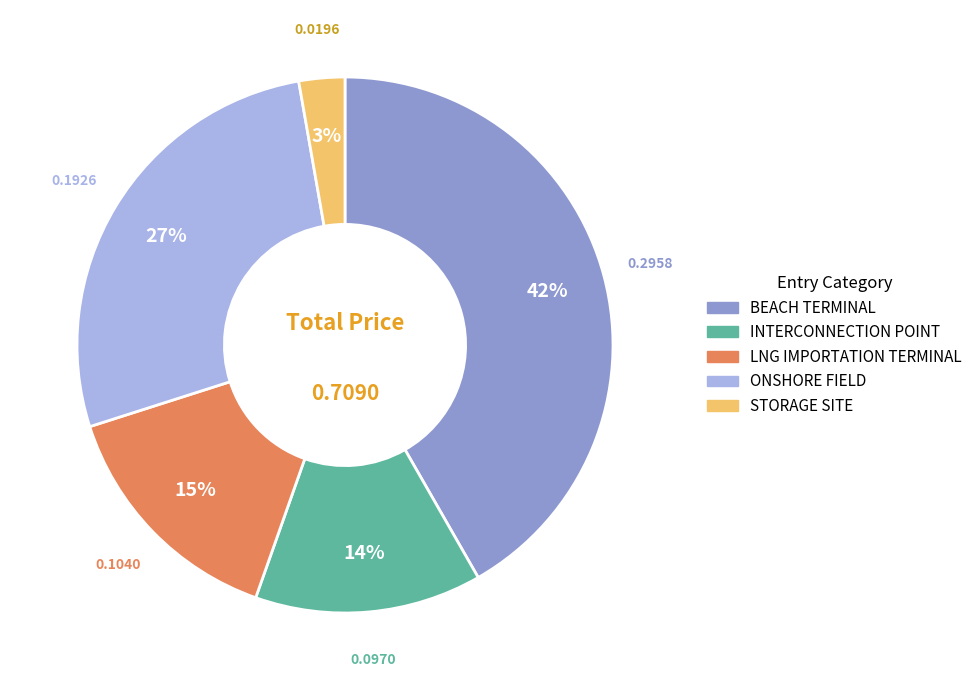

To the nearest percent, what portion does STORAGE SITE represent?

3%